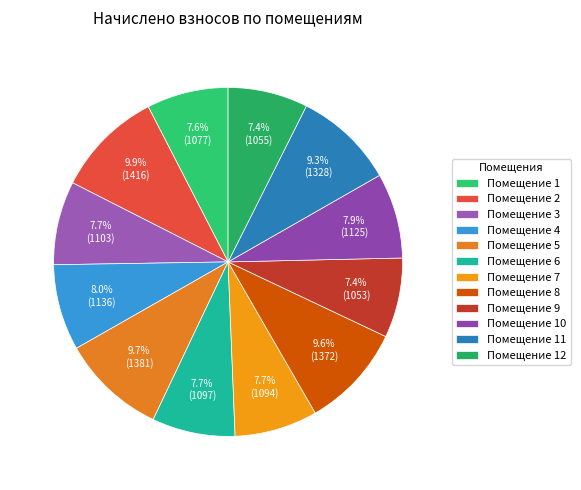

Which category has the biggest portion of the pie?

2